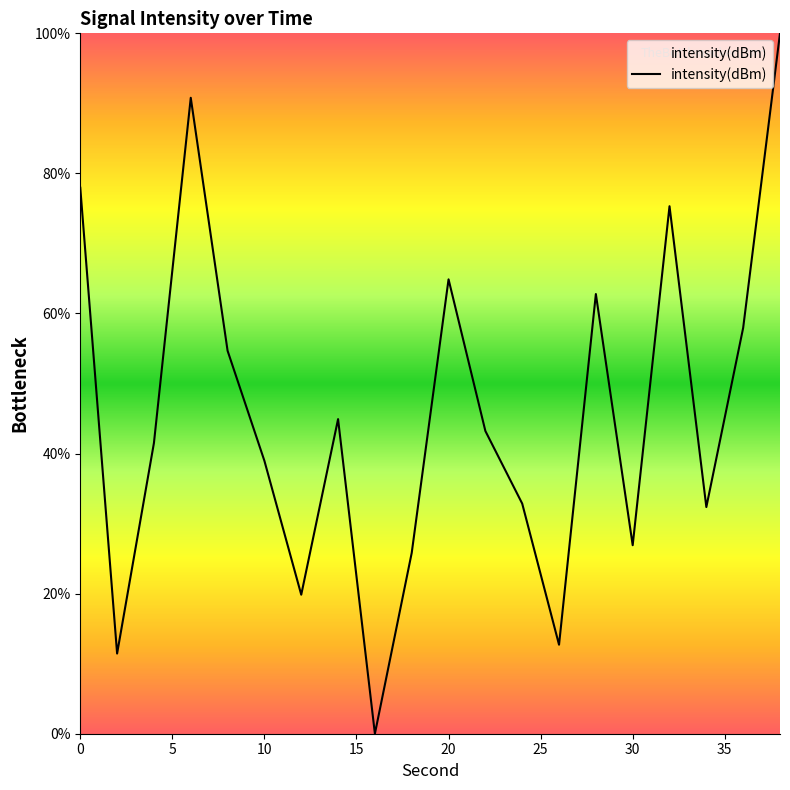

What is the difference between the maximum and minimum values?

100.0